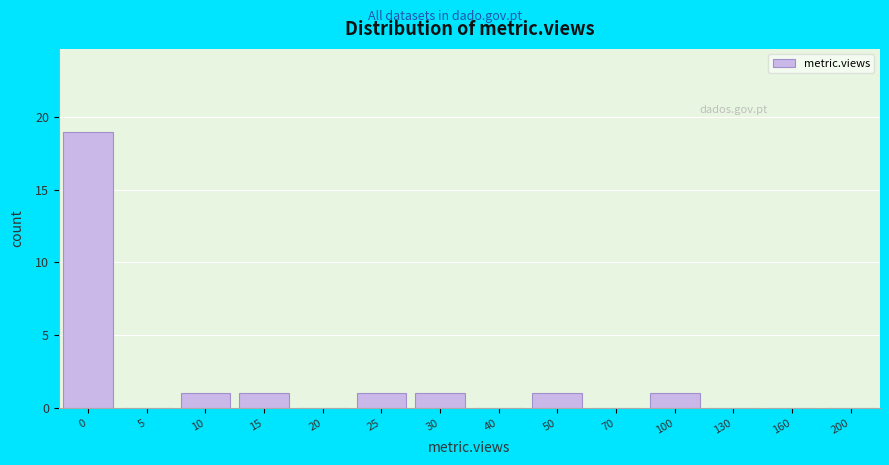

Reading left to right, list all the values displayed in this chart.

0=19	5=0	10=1	15=1	20=0	25=1	30=1	40=0	50=1	70=0	100=1	130=0	160=0	200=0